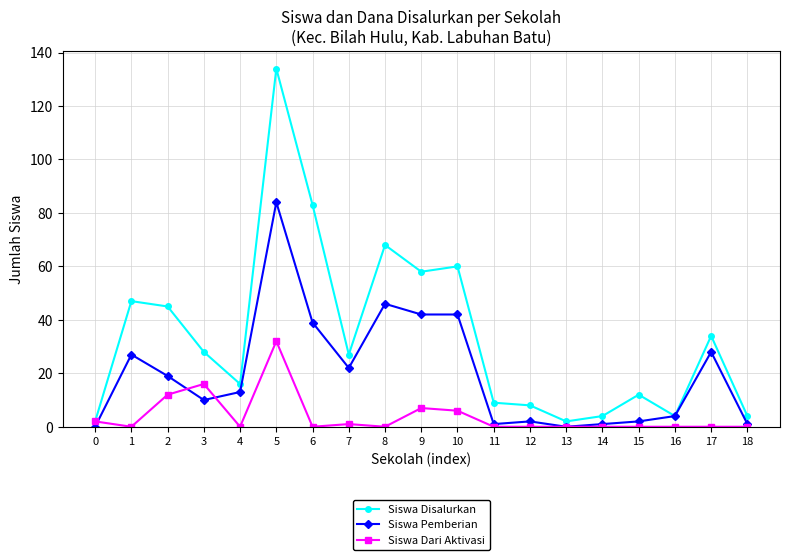

True or false: Siswa Dari Aktivasi and Siswa Pemberian intersect in this chart.

True